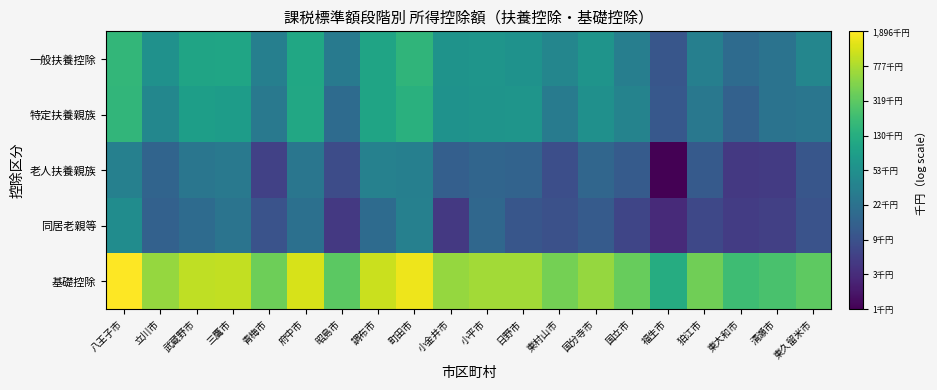

What is the total value across all series at 東大和市?

48.7